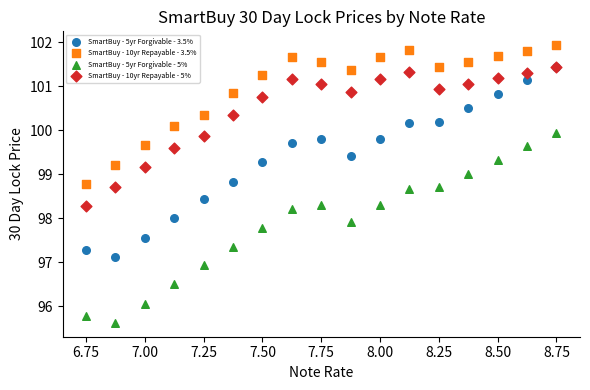

What are all the series names shown in the legend?

SmartBuy - 5yr Forgivable - 3.5%, SmartBuy - 10yr Repayable - 3.5%, SmartBuy - 5yr Forgivable - 5%, SmartBuy - 10yr Repayable - 5%